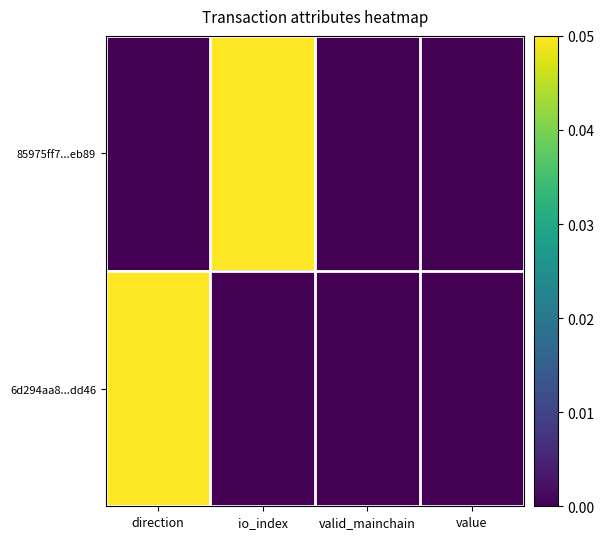

Between direction and value, which is larger?

direction